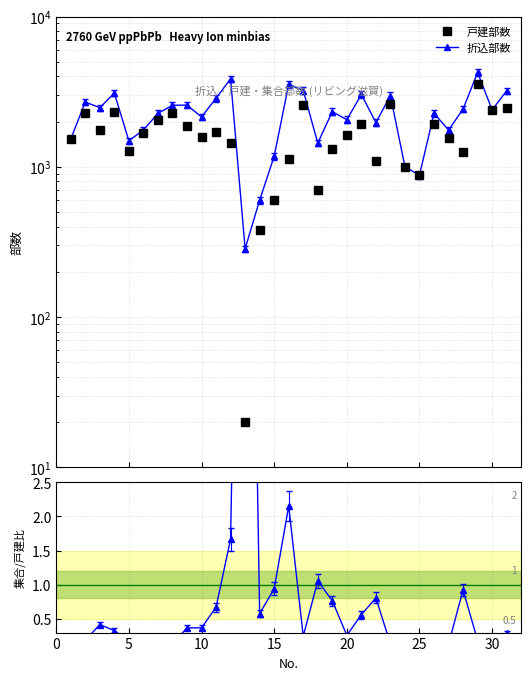

Which series has the largest total across all categories?

折込部数